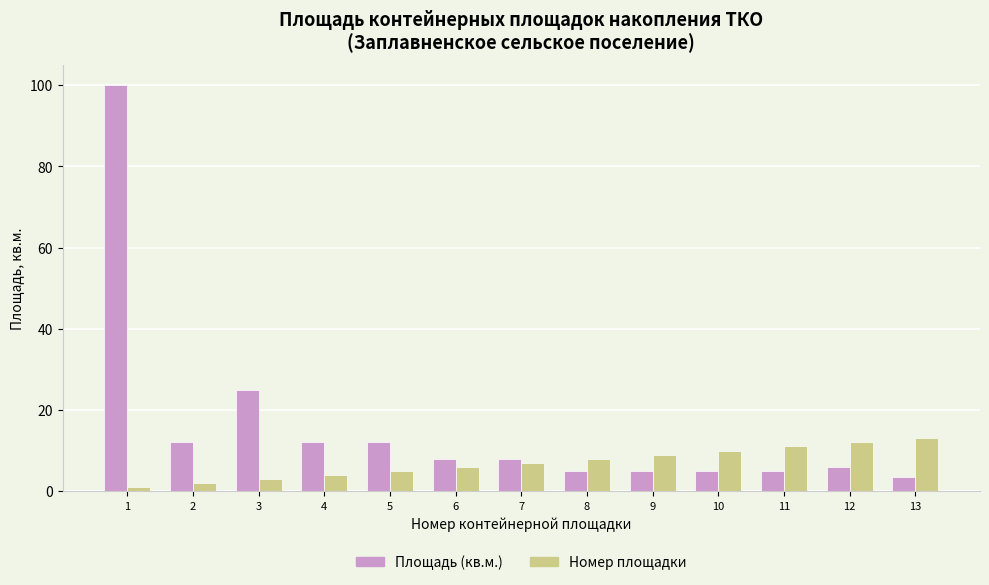

What is the approximate value of Площадь (кв.м.) at 9?

5.0